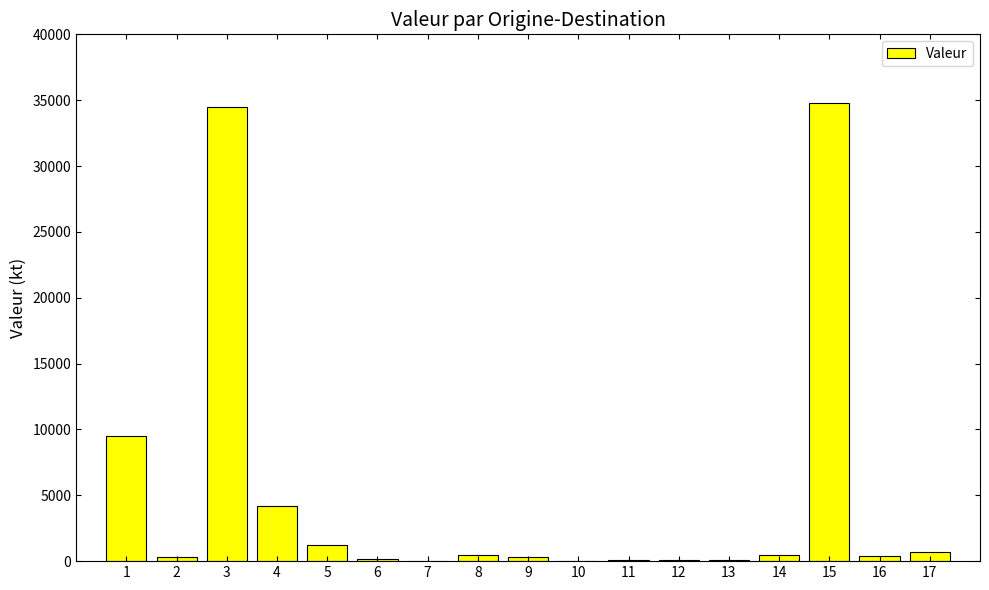

What is the change in value from 12 to 13?

-3.9